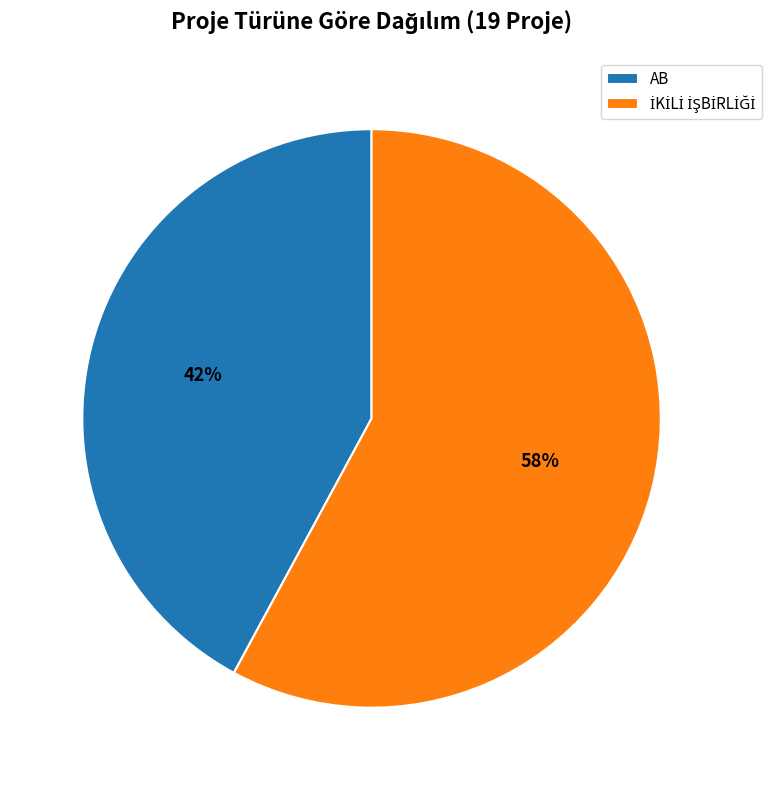

True or false: AB accounts for 33% of the total.

False